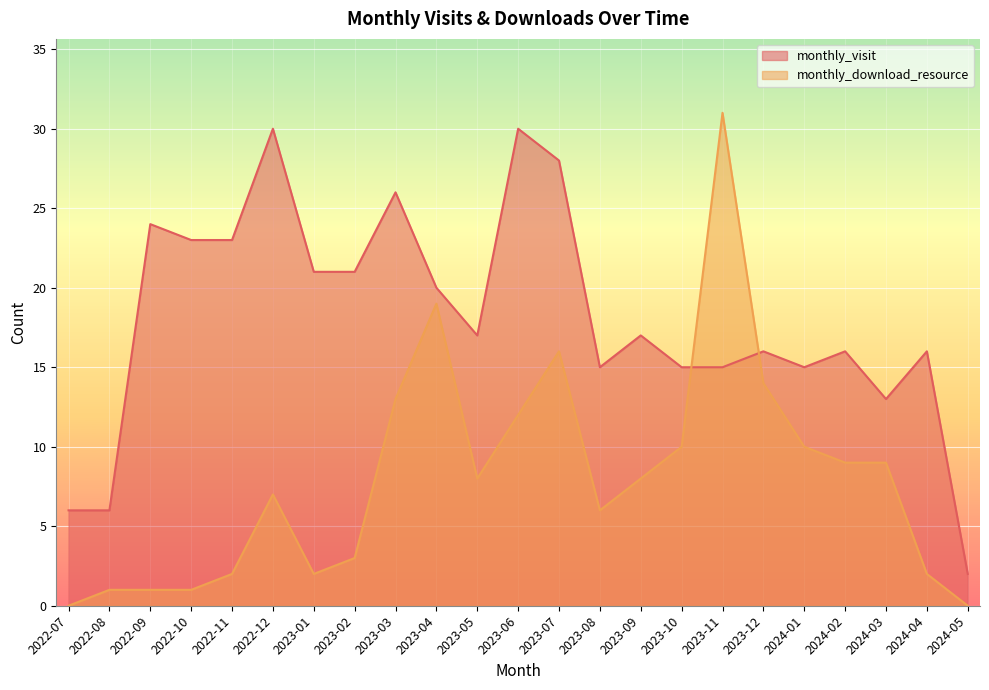

Reading left to right, transcribe all the data shown in this chart.

monthly_visit: 6	6	24	23	23	30	21	21	26	20	17	30	28	15	17	15	15	16	15	16	13	16	2
monthly_download_resource: 0	1	1	1	2	7	2	3	13	19	8	12	16	6	8	10	31	14	10	9	9	2	0